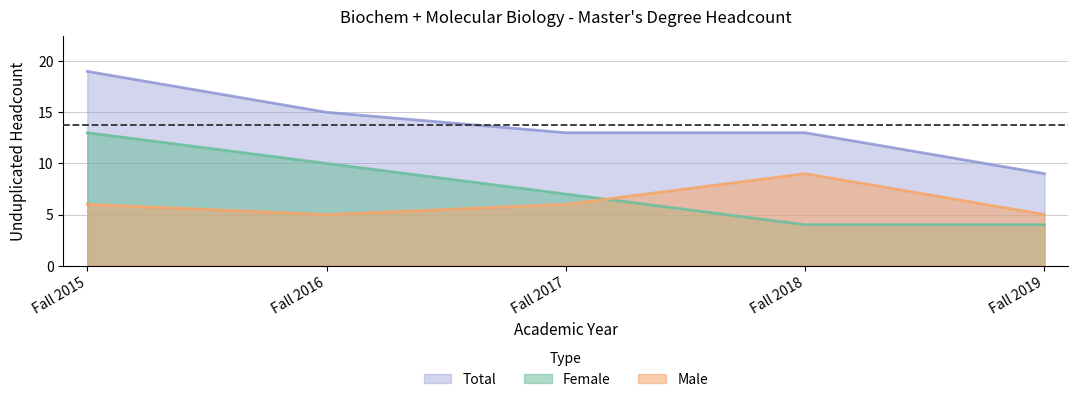

Between Fall 2015 and Fall 2017, which is larger?

Fall 2015